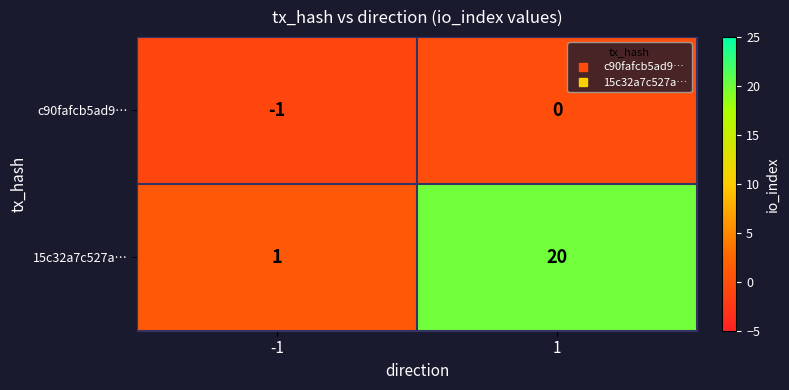

Rank the series by their maximum value, from lowest to highest.

c90fafcb5ad9…, 15c32a7c527a…